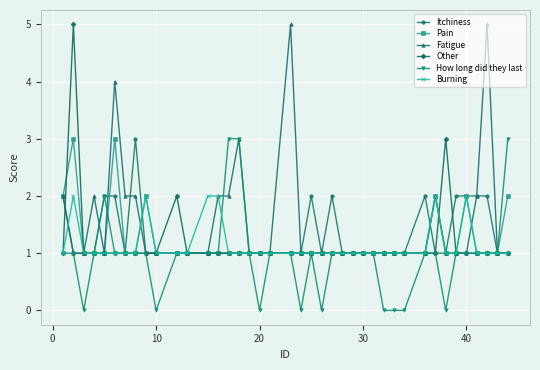

True or false: Fatigue and Pain intersect in this chart.

True